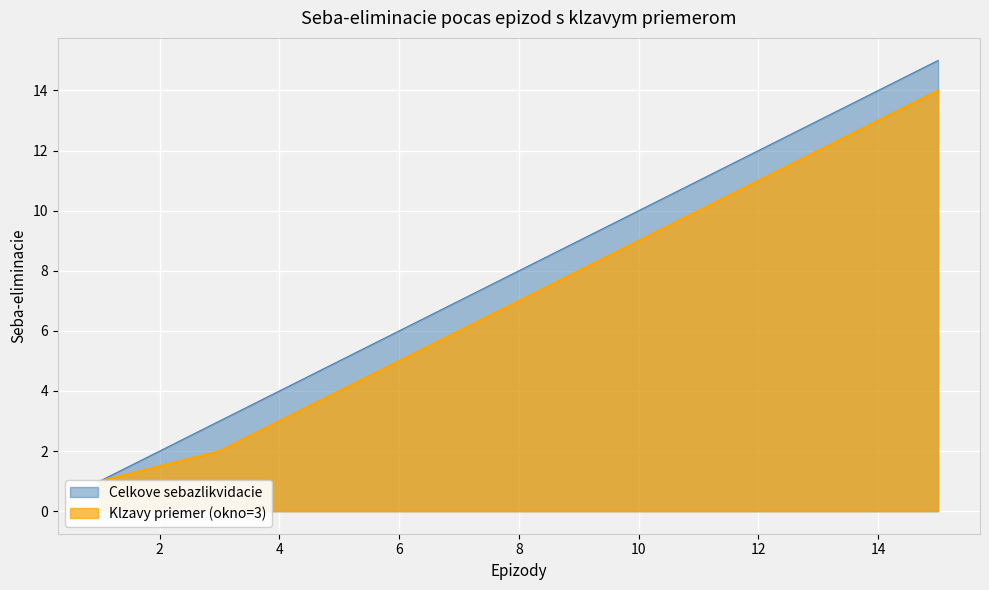

Which label corresponds to the smallest value in the chart?

1